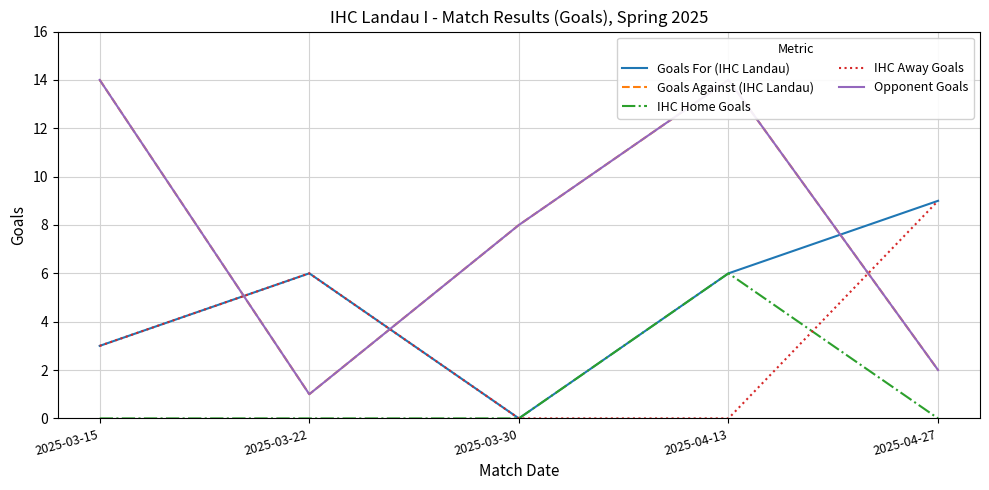

True or false: Goals For (IHC Landau) has a value of 8 at 2025-04-13.

False